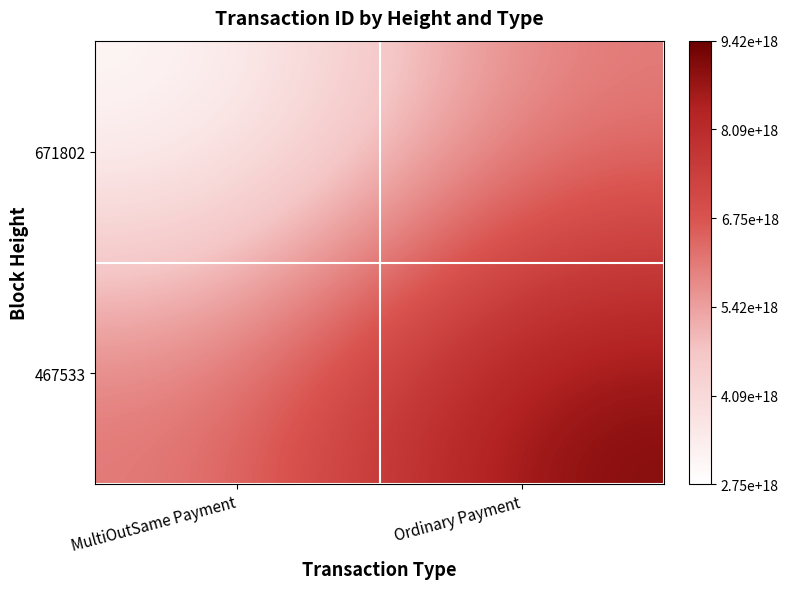

At how many categories does at least one series exceed 3287781791203295232?

2